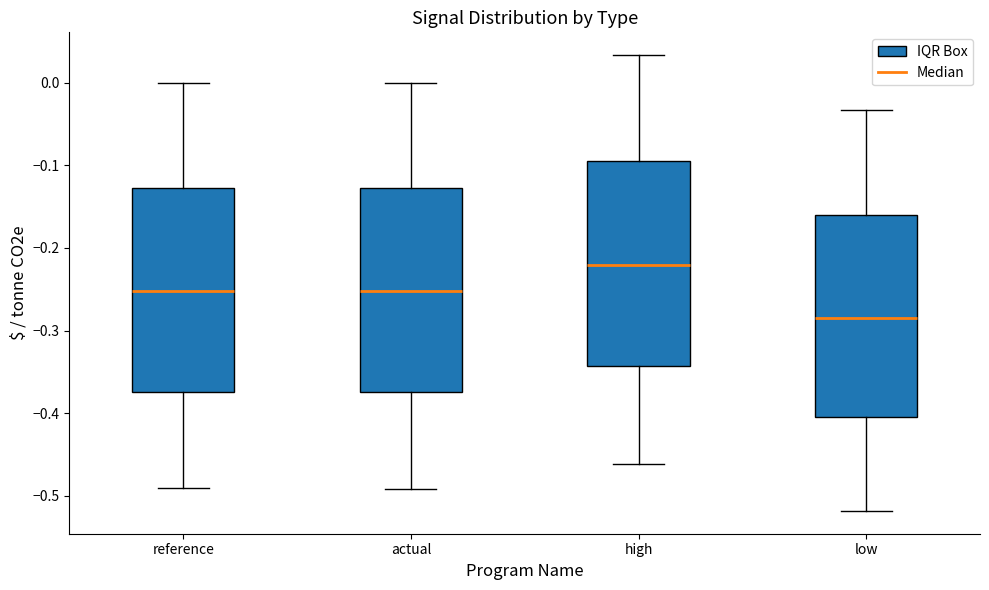

Reading left to right, transcribe this box plot: for each box, give where its median line is, the range the box spans, and where its two whiskers end, as read against the y-axis. The values are not printed on the chart, so give them approximately, as read against the axis.

reference: median -0.25, box -0.37 to -0.13, whiskers -0.49 to 0.00
actual: median -0.25, box -0.37 to -0.13, whiskers -0.49 to 0.00
high: median -0.22, box -0.34 to -0.10, whiskers -0.46 to 0.03
low: median -0.28, box -0.41 to -0.16, whiskers -0.52 to -0.03